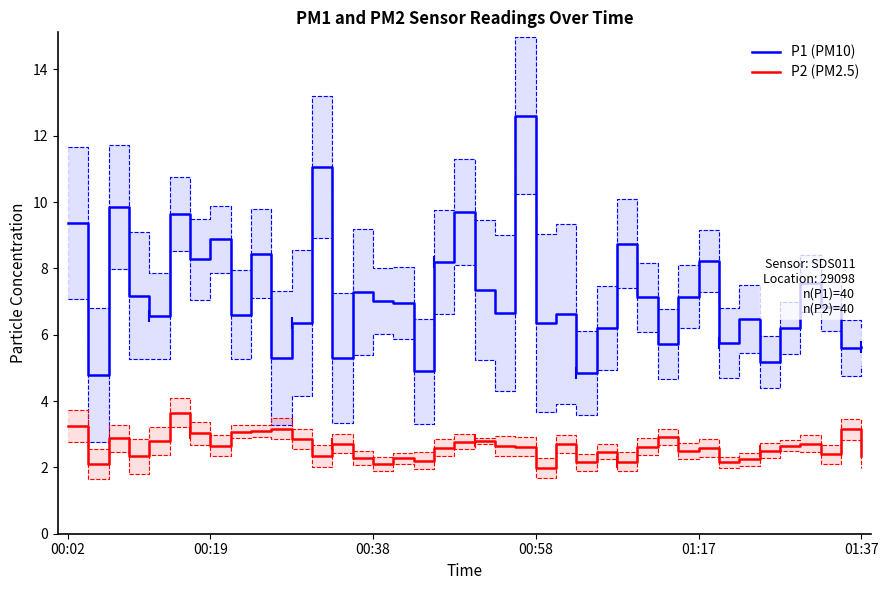

What is the minimum value shown in the chart?

2.0